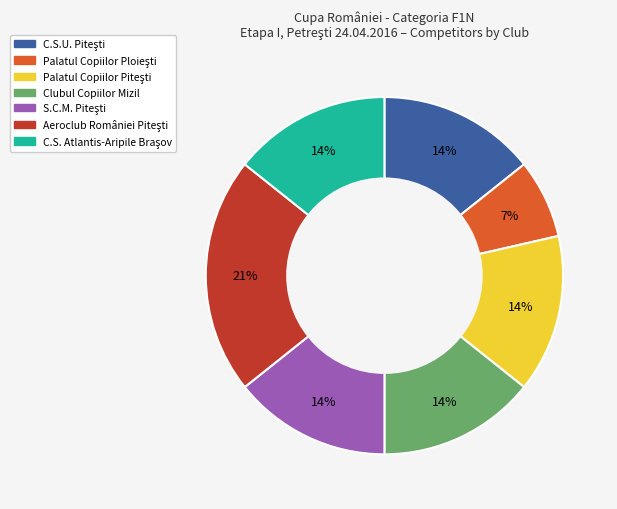

Does any single category account for the majority?

No